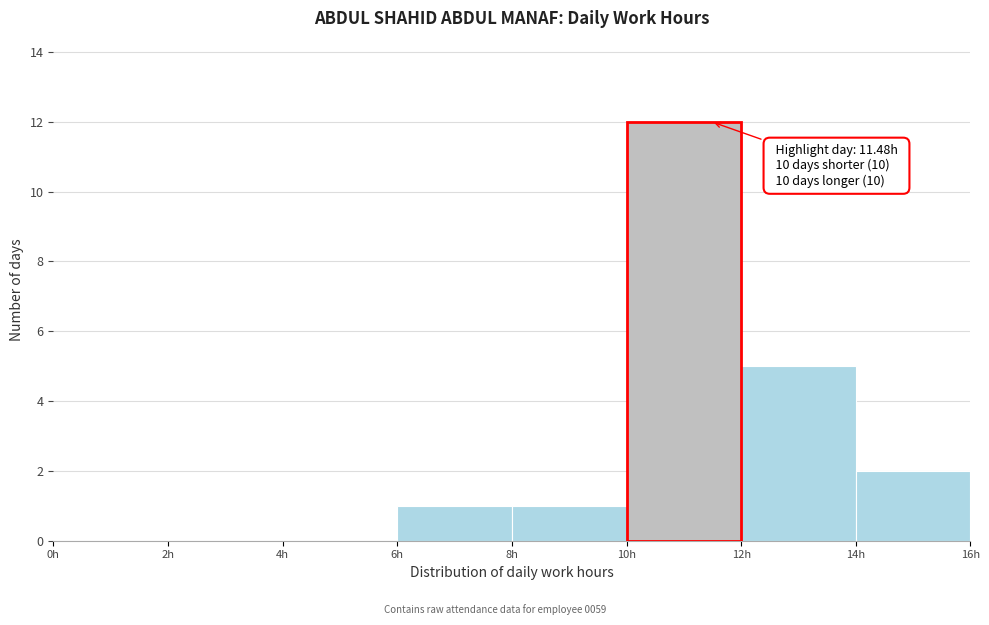

Which range on the x-axis has the tallest bar?

10 to 12